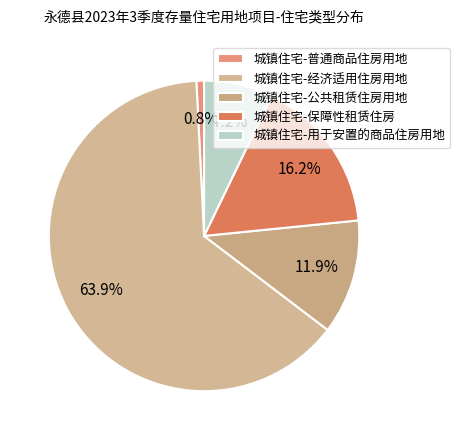

To the nearest percent, what is the difference between the 城镇住宅-用于安置的商品住房用地 and 城镇住宅-经济适用住房用地 slice percentages?

57%